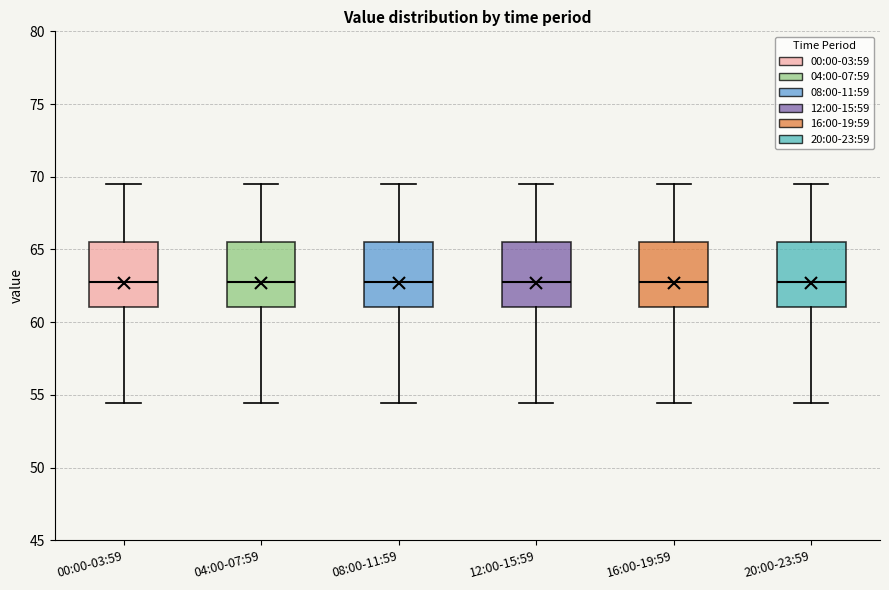

Where does the median line of the box for 00:00-03:59 sit on the y-axis? The values are not printed on the chart, so give them approximately, as read against the axis.

63.0